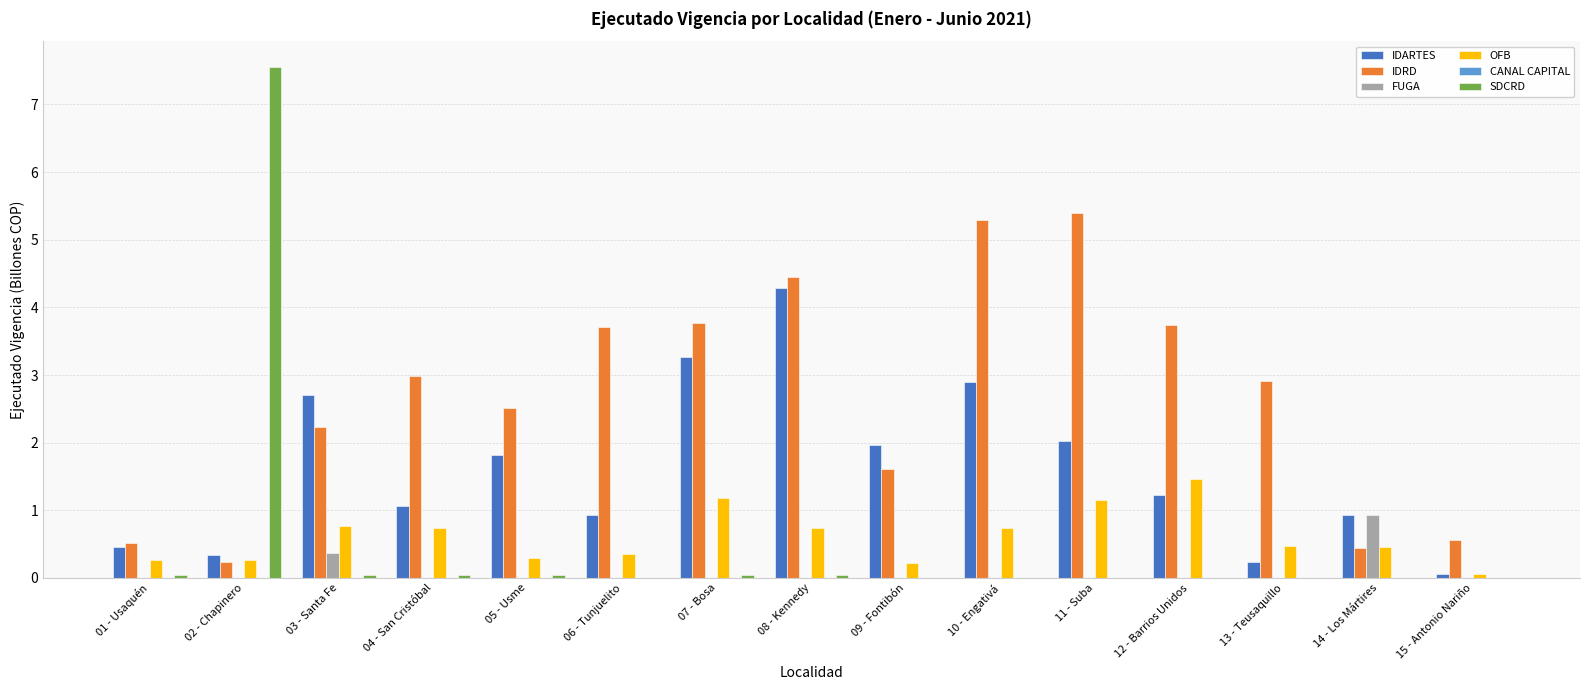

What is the maximum value for IDRD?

5.4